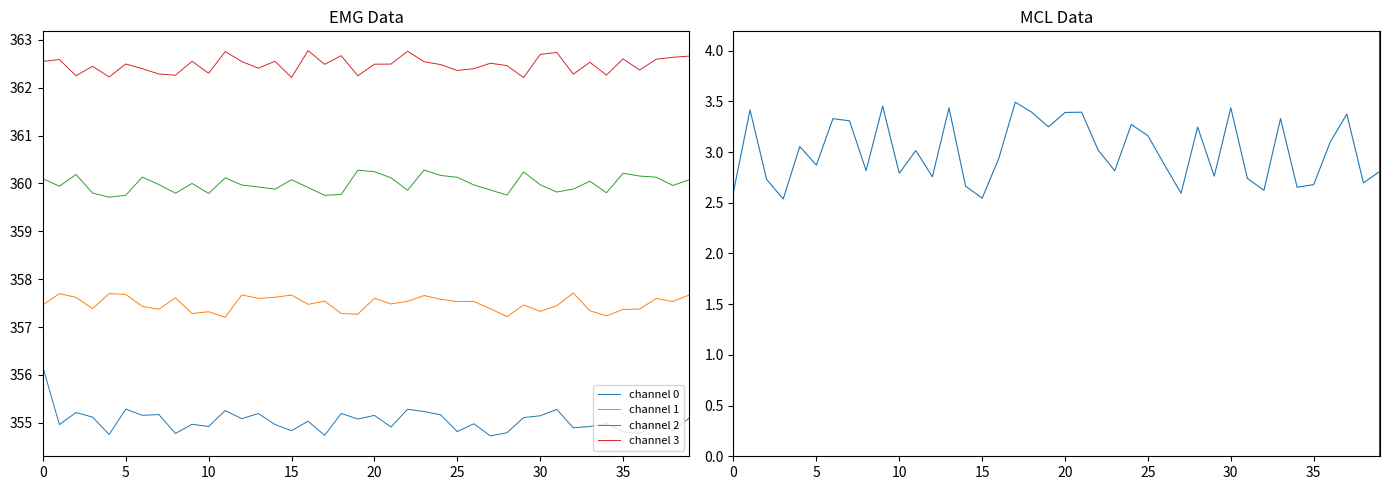

At which category does the chart reach its peak across all series?

16